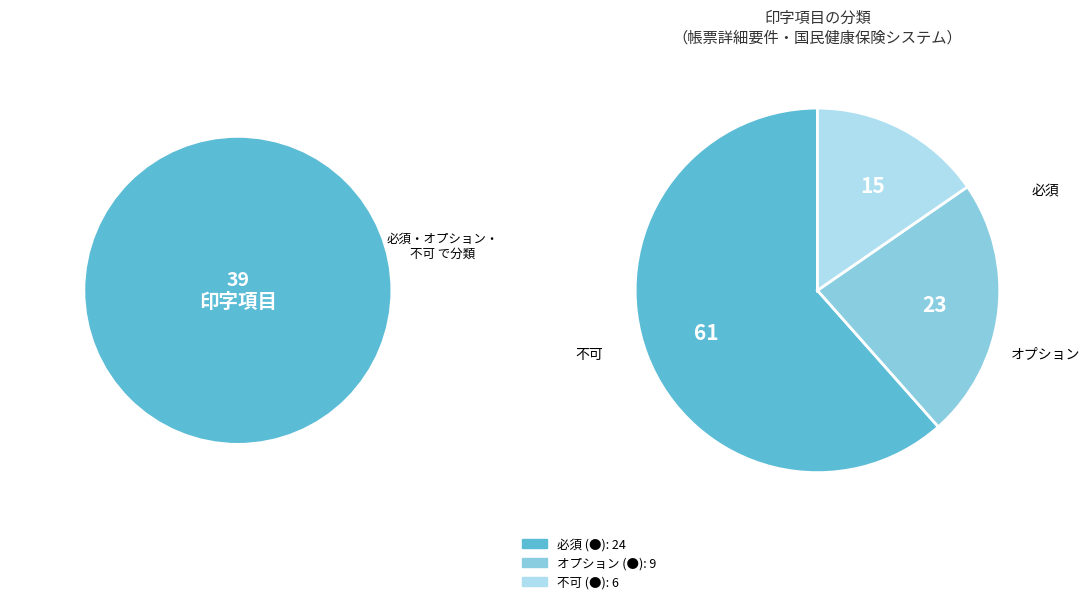

Count the number of slices in the pie.

3